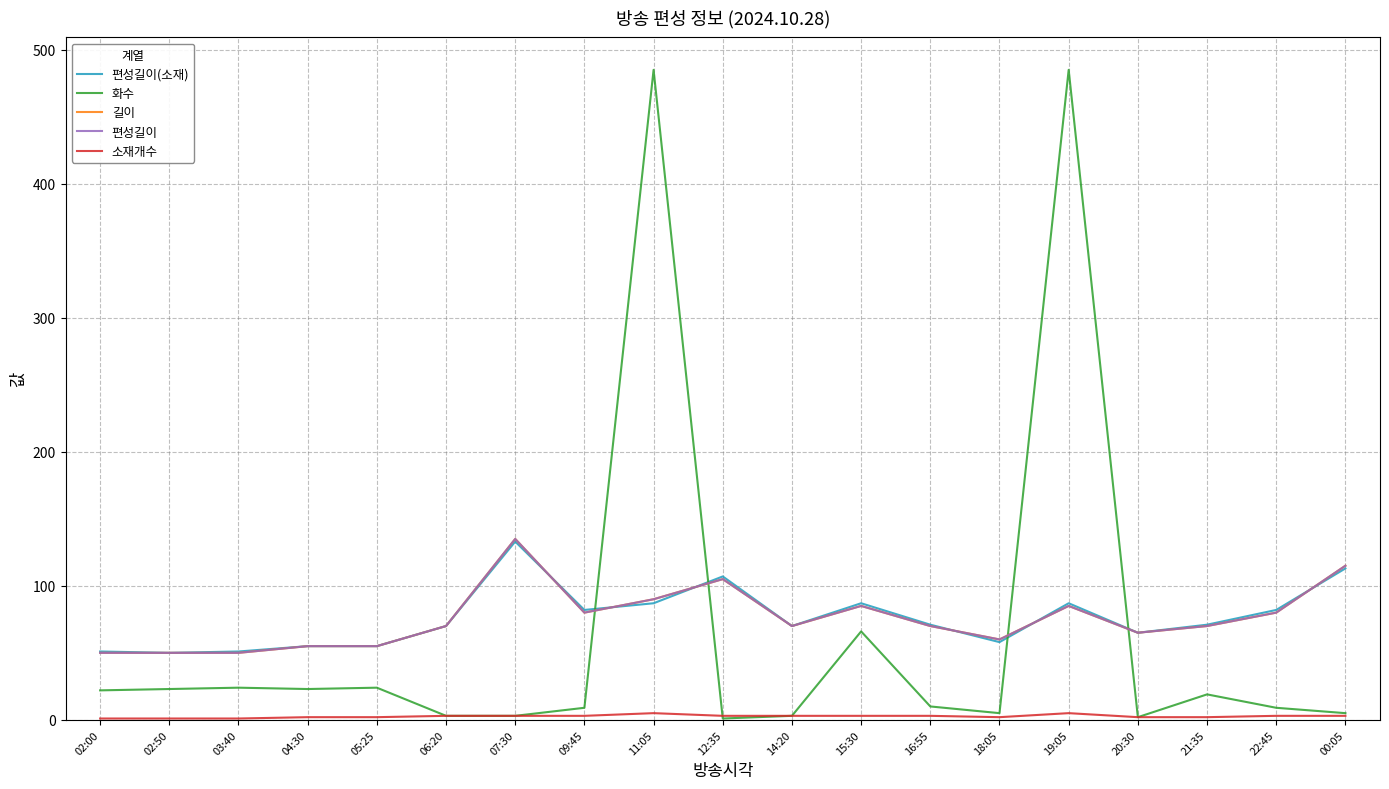

After their last crossing, which series has the higher values: 길이 or 편성길이(소재)?

길이